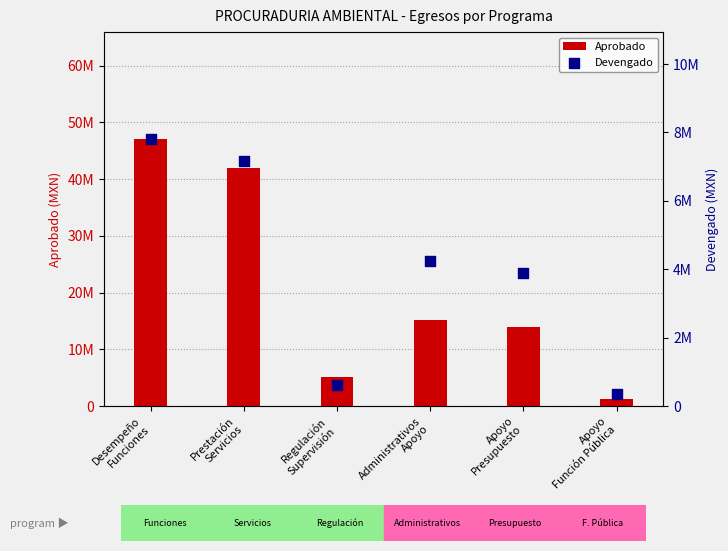

What are all the series names shown in the legend?

Aprobado, Devengado